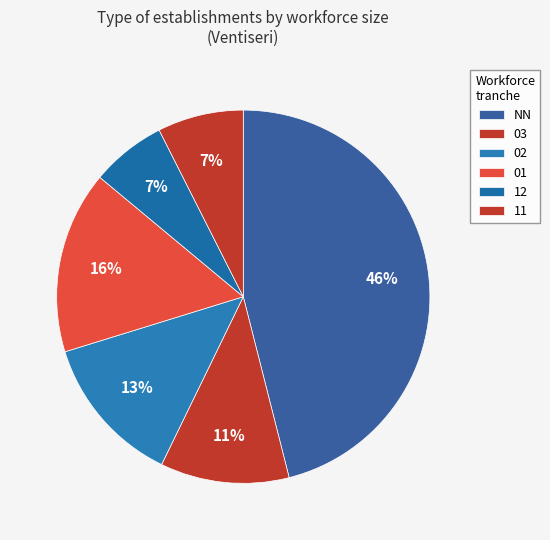

How many segments does this pie chart have?

6